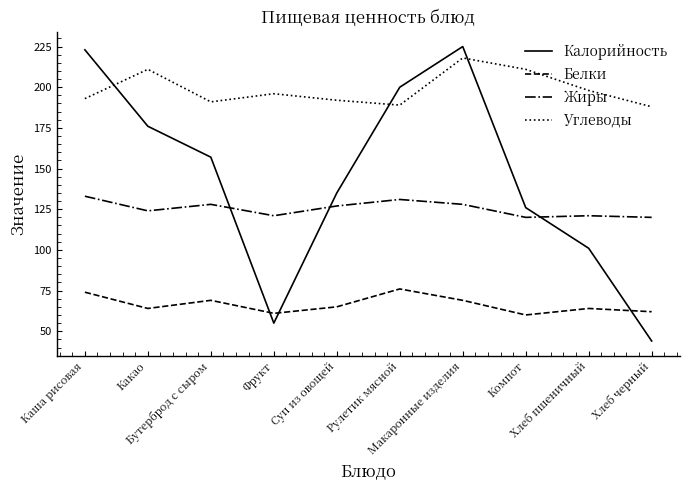

At which label does Углеводы first exceed 196?

Какао